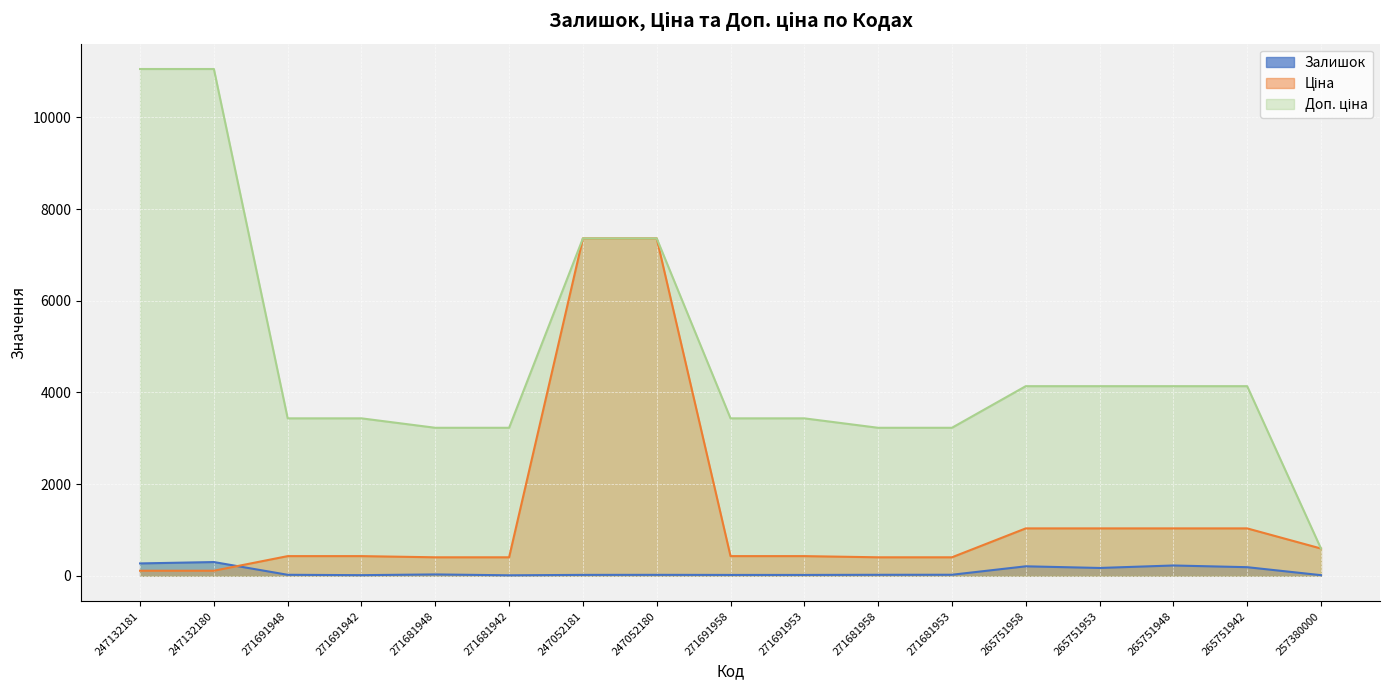

Does the chart display data point markers on the line(s)?

No